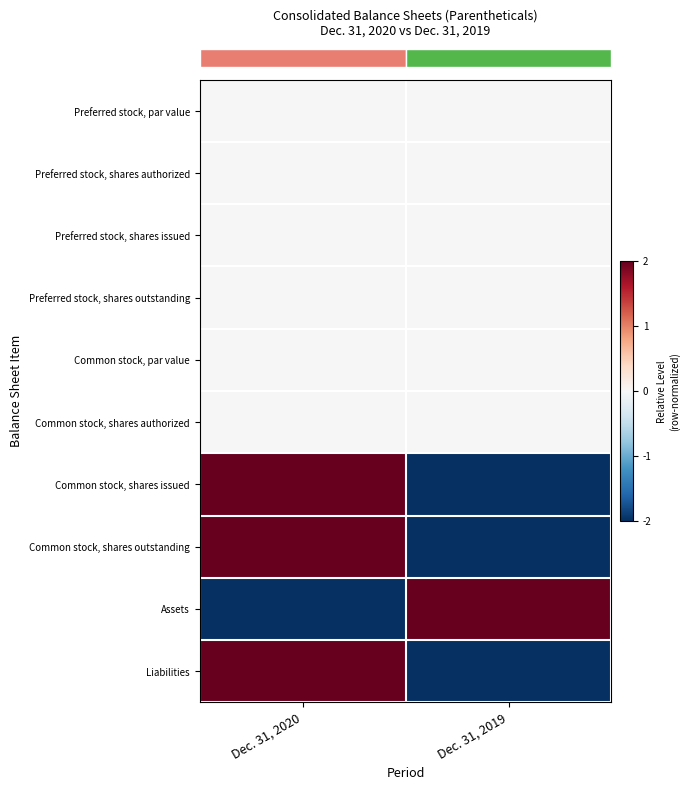

How many series are shown in this chart?

10